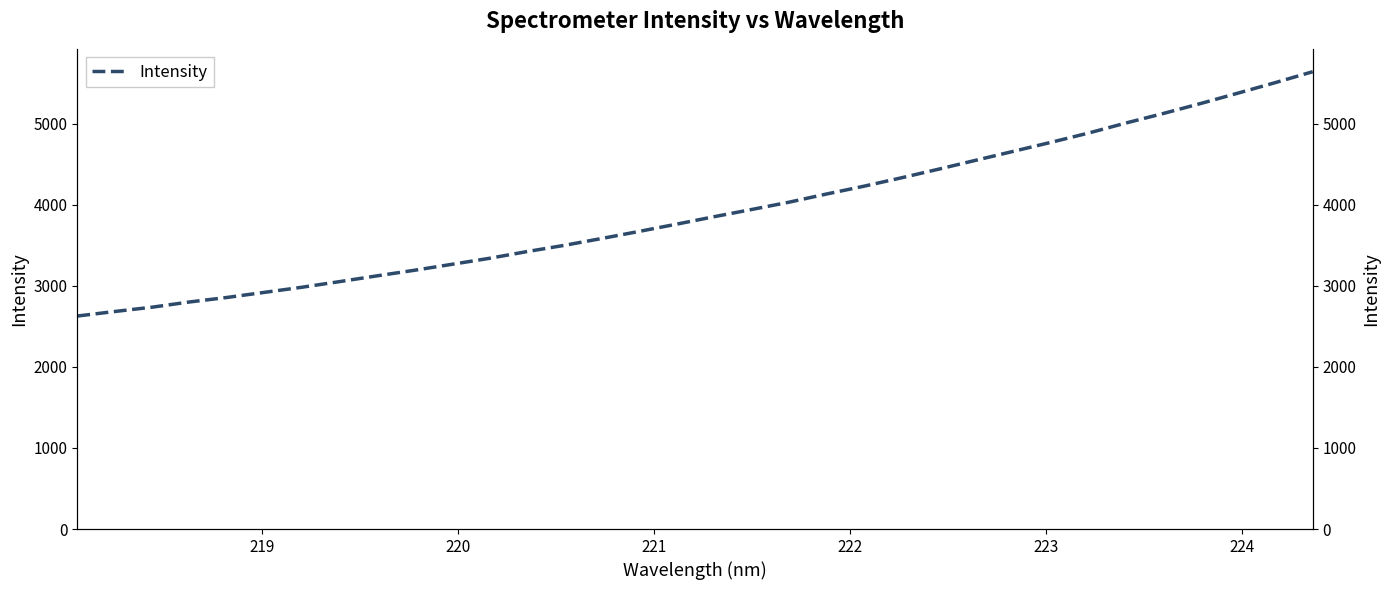

What is the average value?

3918.9